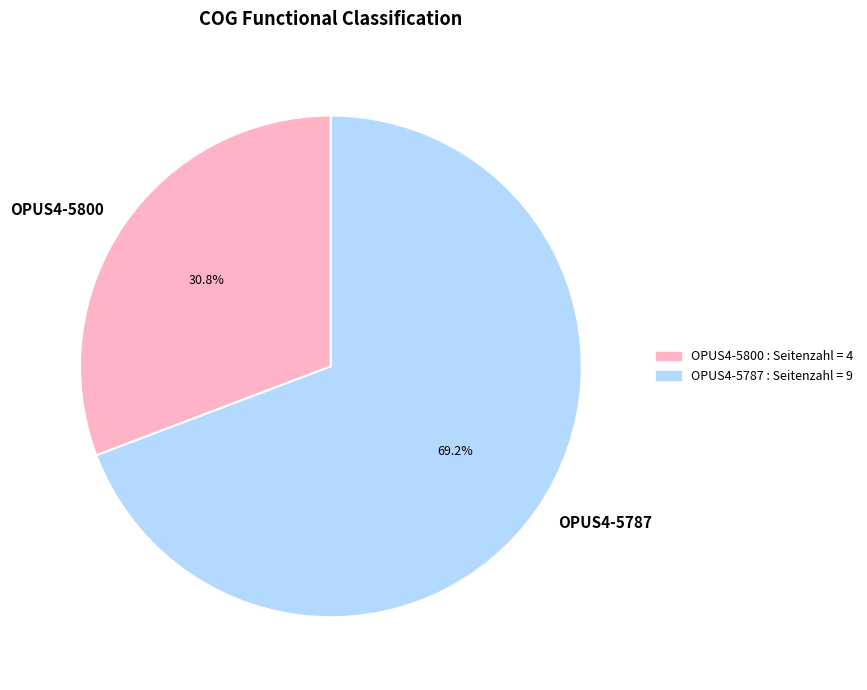

Is it true that OPUS4-5787 is 69% of the pie?

True